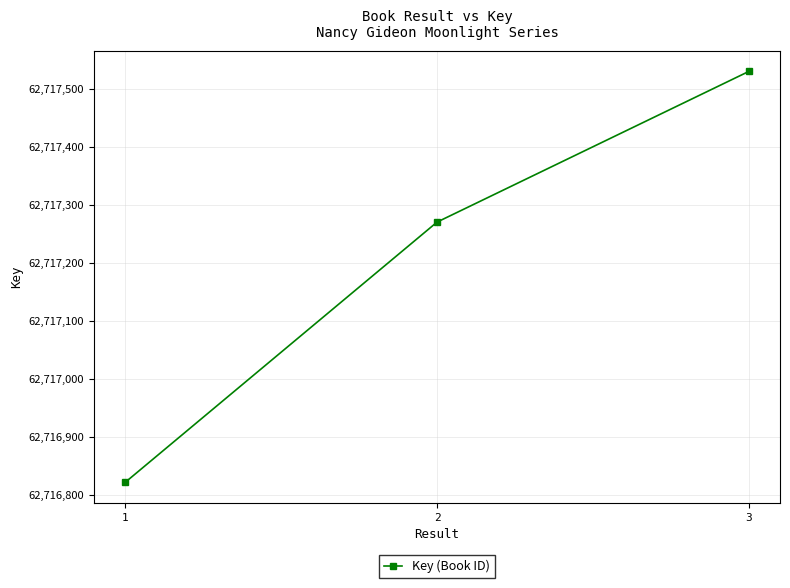

What is the change in value from 1 to 2?

+449